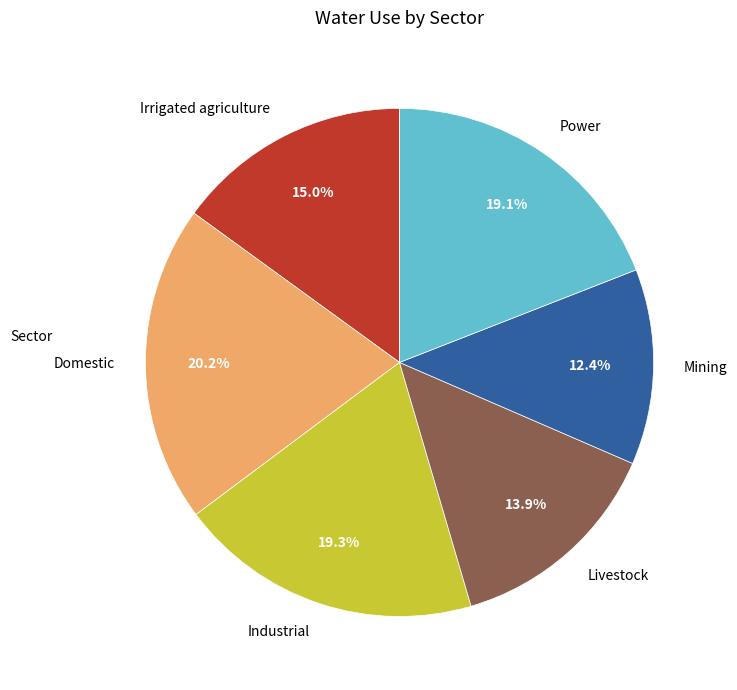

Combined, what portion of the pie is Industrial and Power?

38.4%